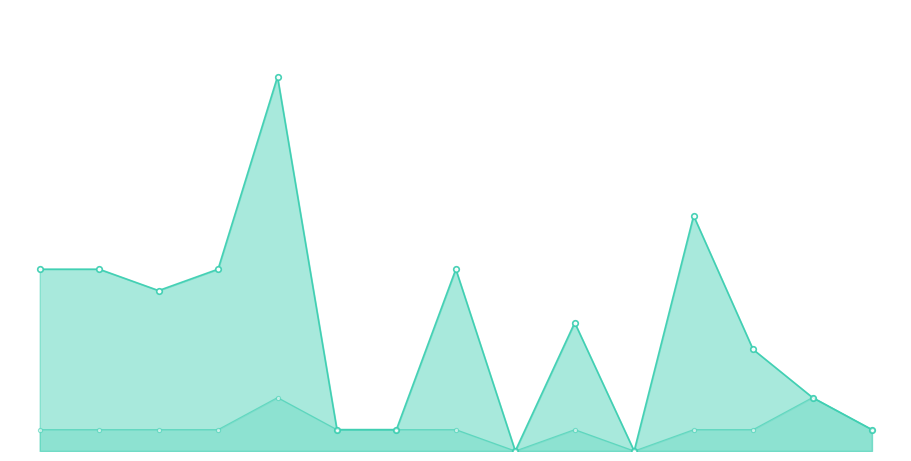

At which category does Total (line) reach its first local peak?

4